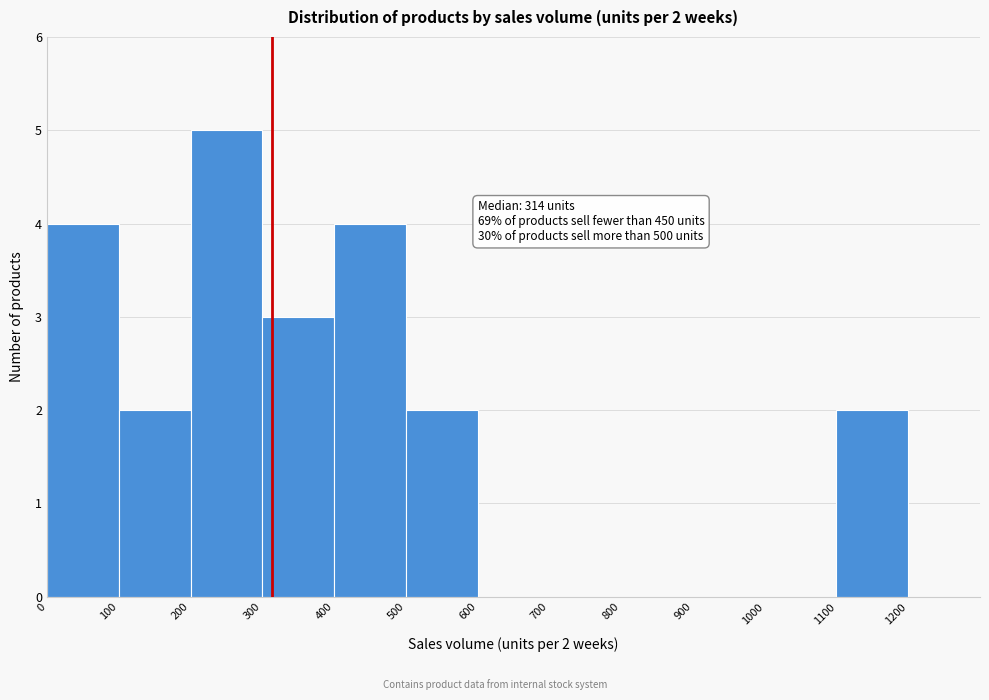

Which range on the x-axis has the tallest bar?

200 to 300